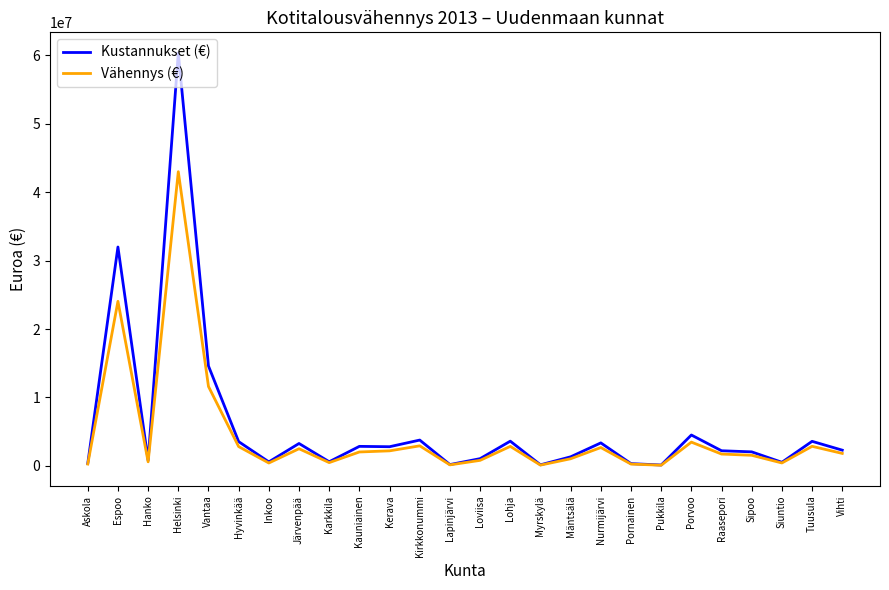

At which label does Vähennys (€) reach its peak?

Helsinki